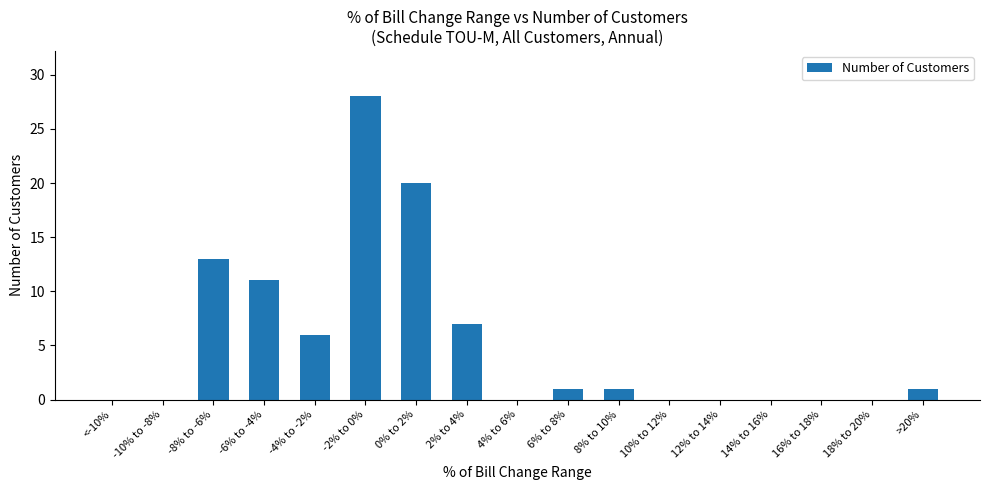

Between 12% to 14% and 0% to 2%, which is larger?

0% to 2%